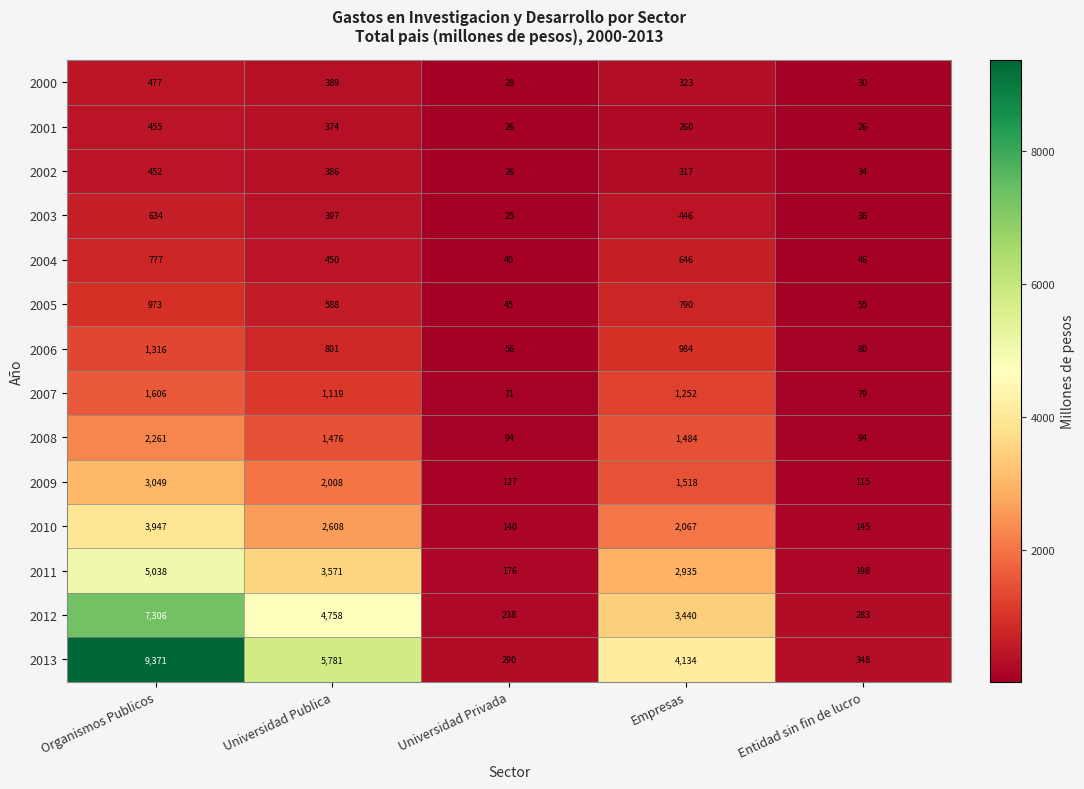

What is the sum of all 2010 values?

8907